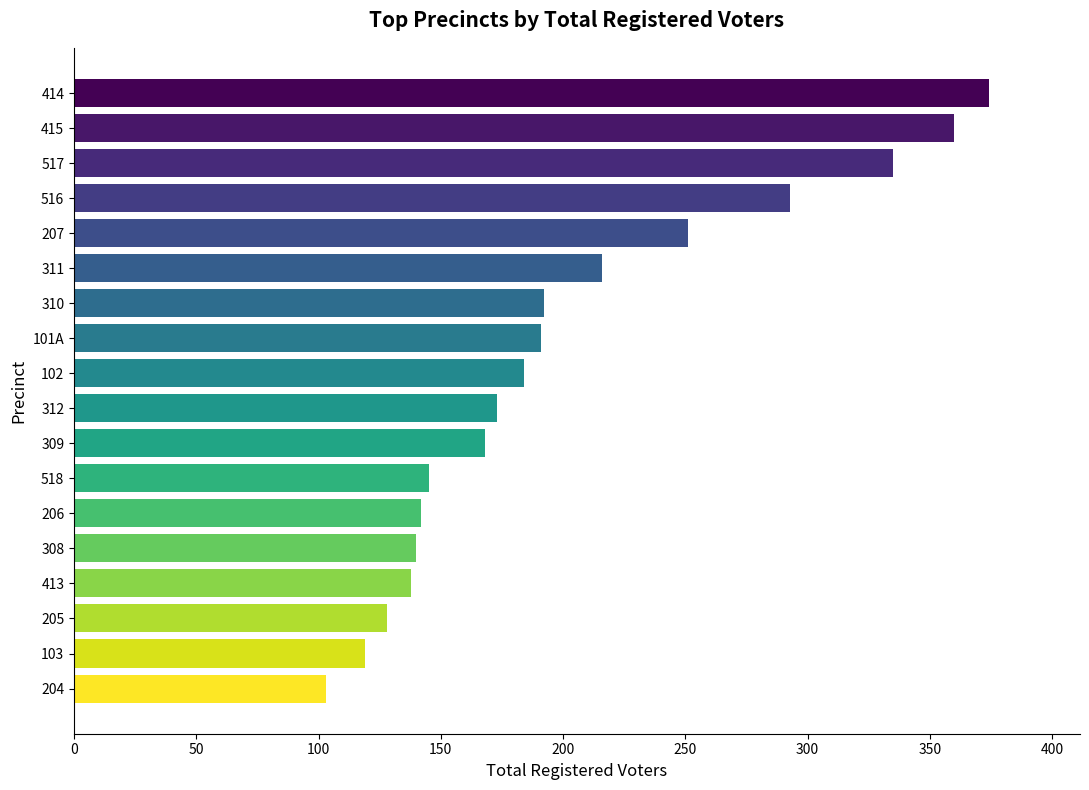

Which label corresponds to the largest value in the chart?

414